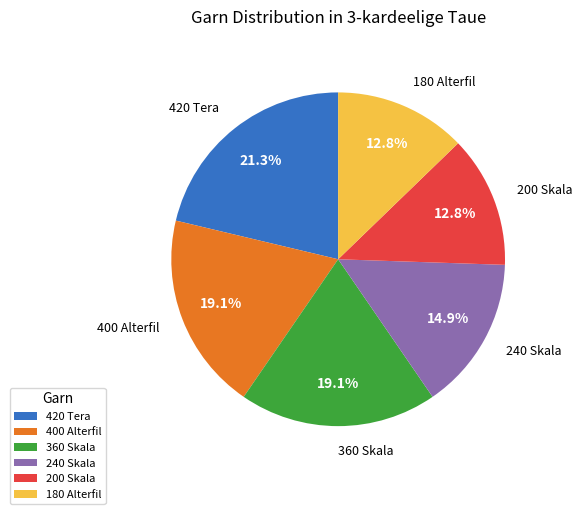

Combined, do 400 Alterfil and 420 Tera account for over 50%?

No